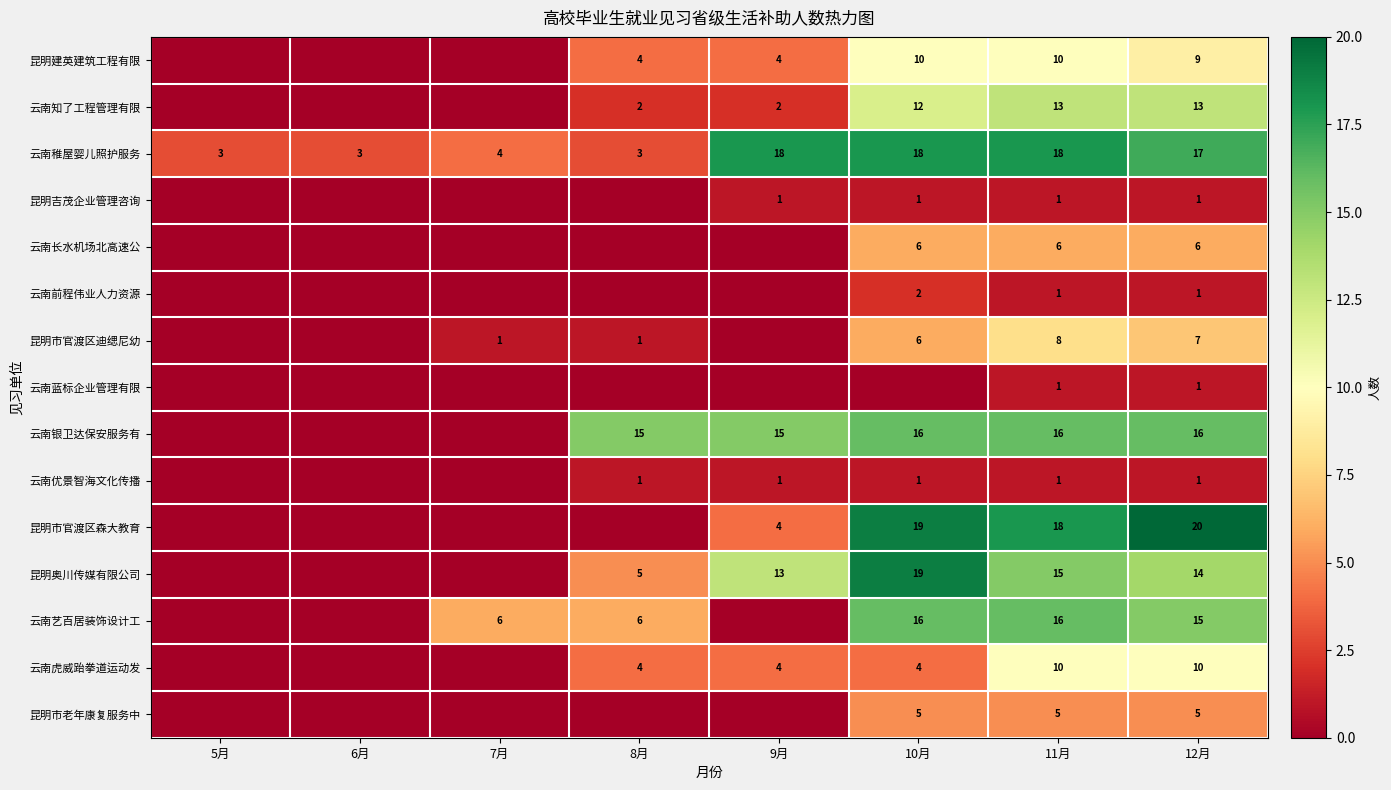

True or false: 云南银卫达保安服务有 has a value of 7 at 11月.

False